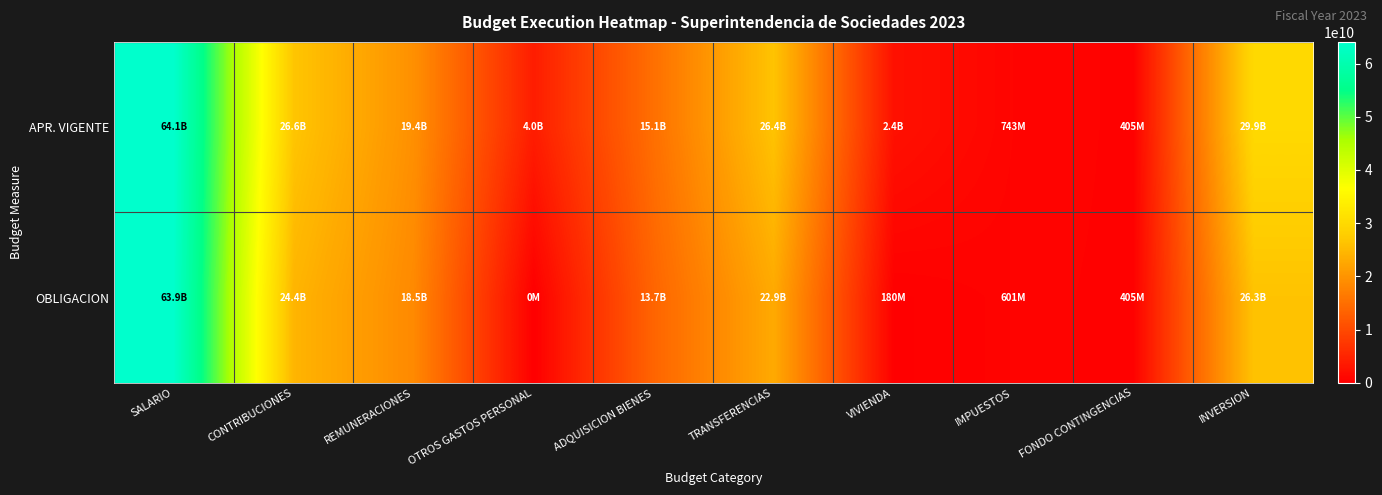

List the series in order of their overall mean, highest first.

APR. VIGENTE, OBLIGACION